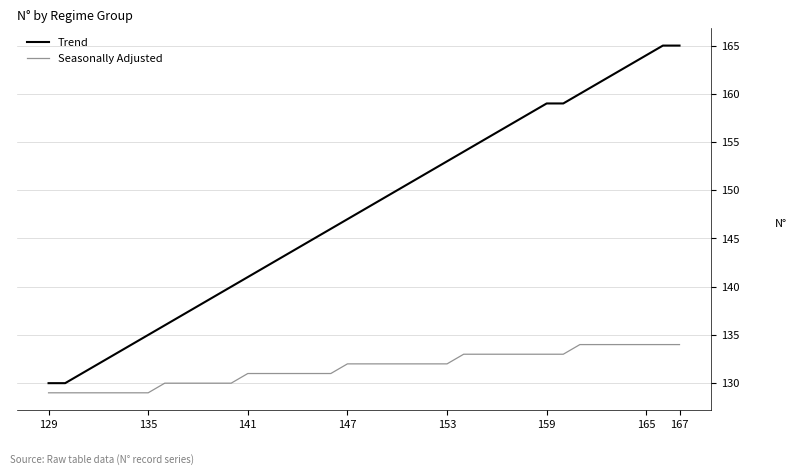

Which series has the largest total across all categories?

Trend